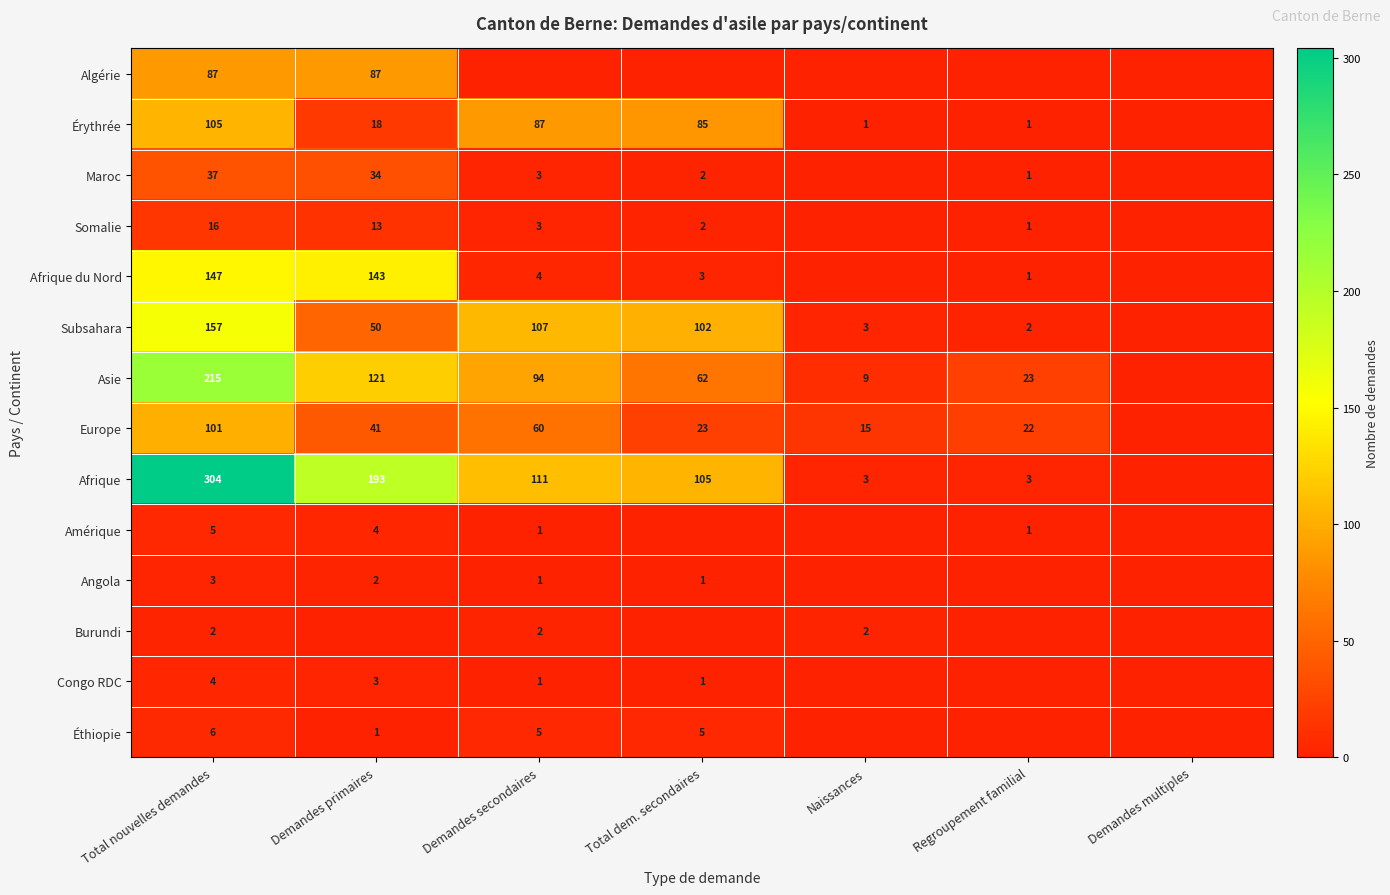

The Amérique series shows 5 at Total nouvelles demandes. True or false?

True